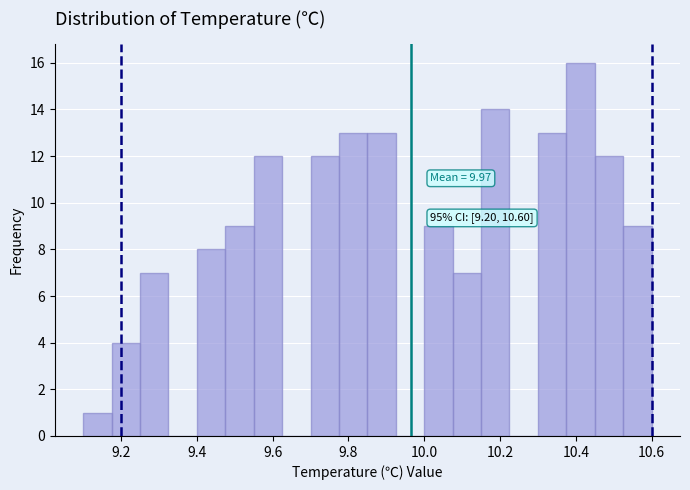

Around what value on the x-axis is the tallest bar? Give the approximate position of its centre, as read against the axis.

10.42